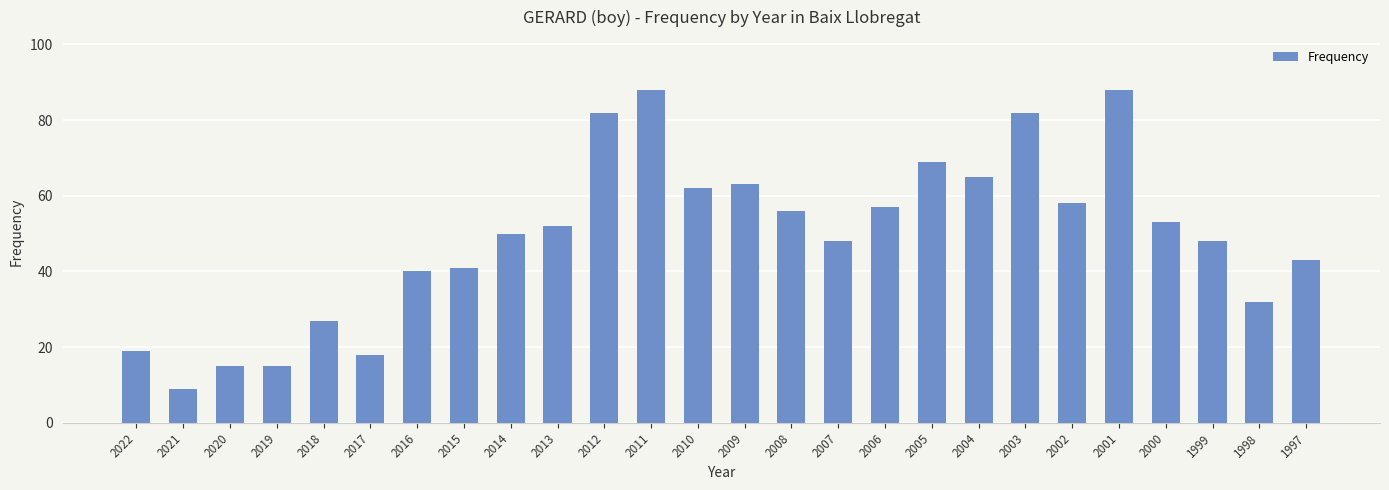

What is the average value?

49